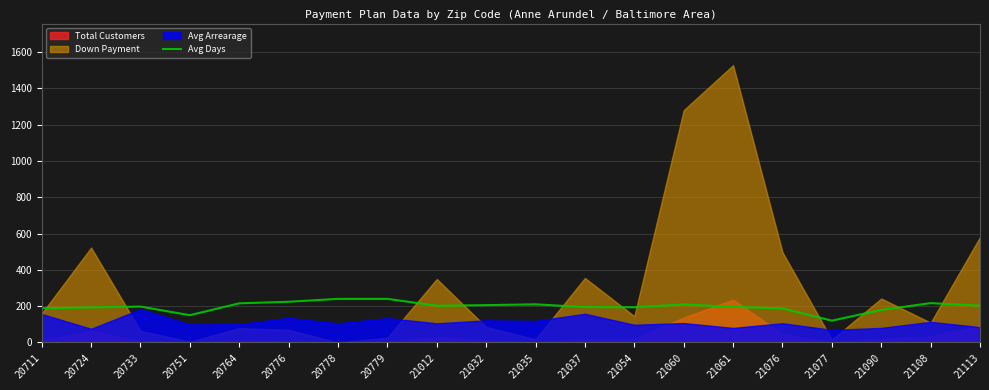

At which category does the chart reach its minimum across all series?

21077